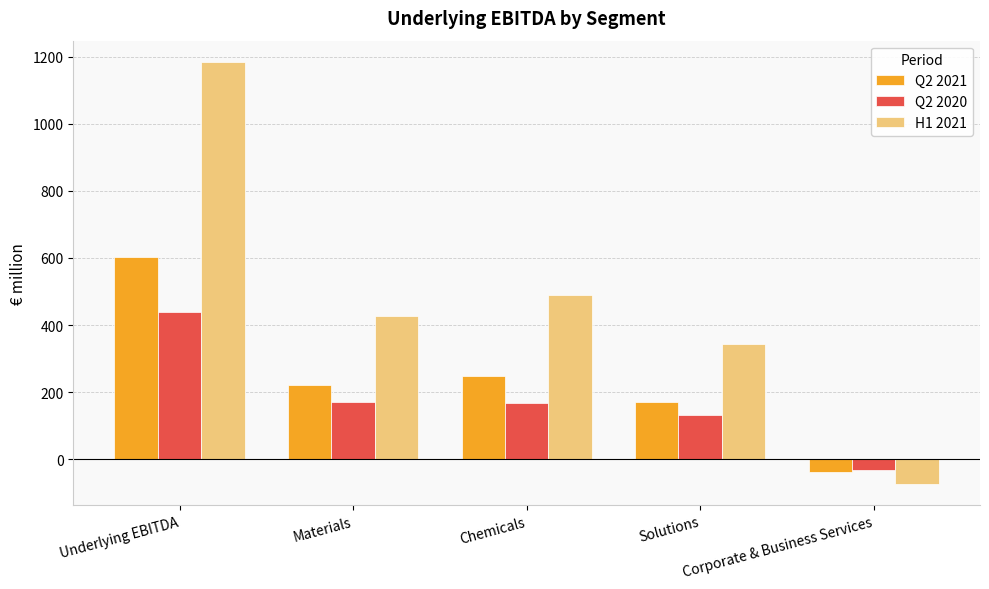

How many values in Q2 2021 are above zero?

4